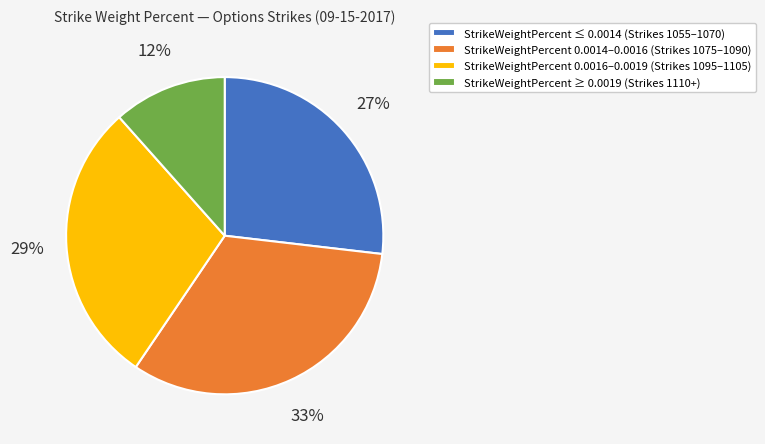

Is there a majority slice in this chart?

No